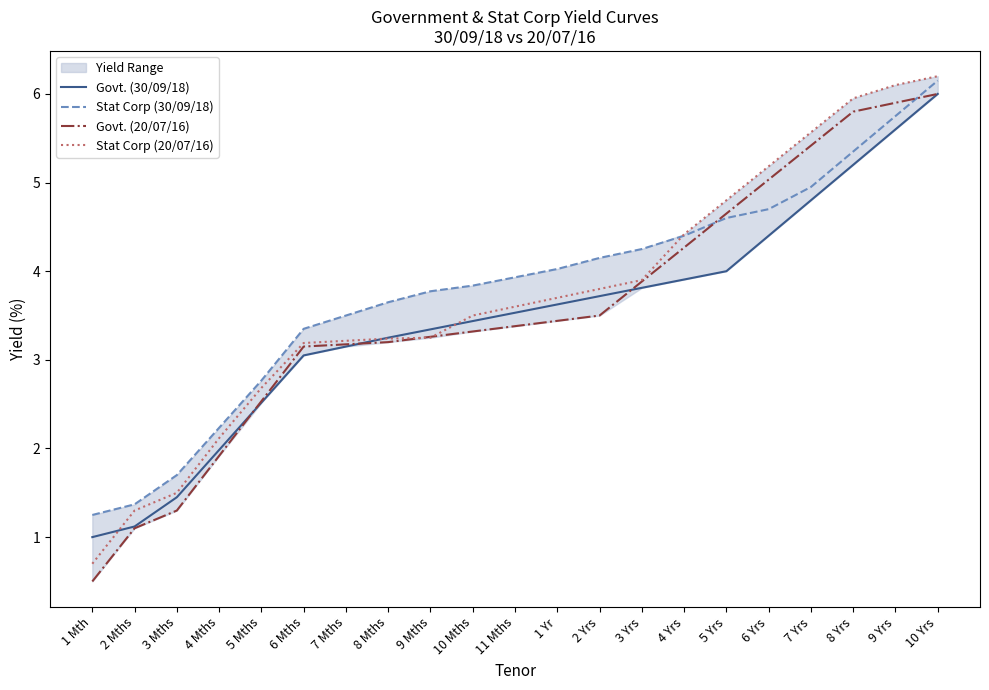

What is the lowest value of the Govt. (20/07/16) series?

0.5